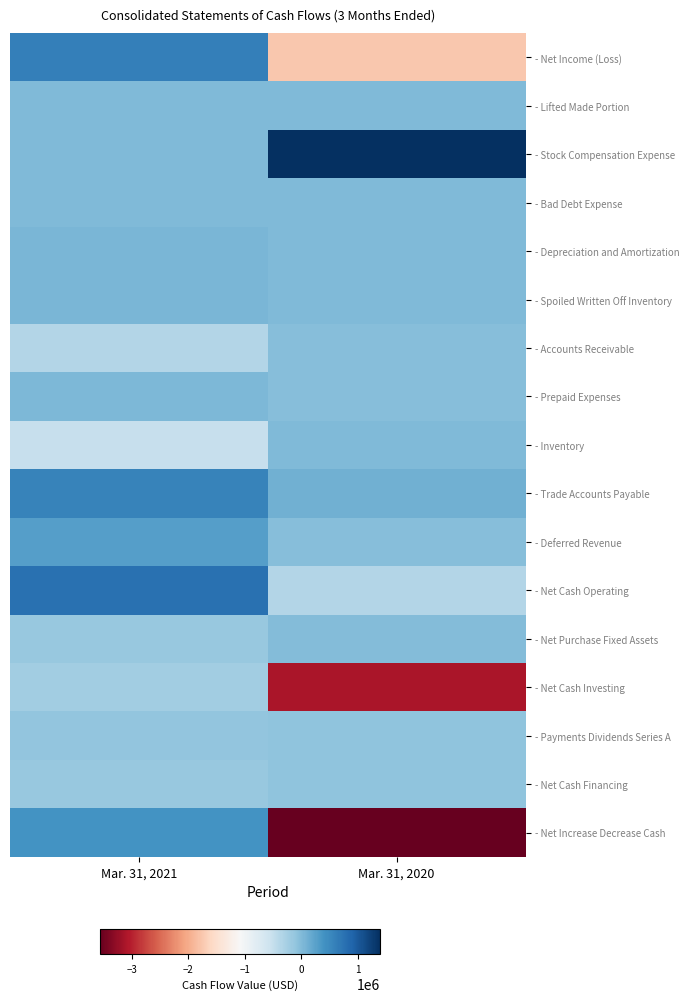

Reading right to left, extract all data points from this chart.

- Net Income (Loss): Mar. 31, 2020=-1760627	Mar. 31, 2021=618359
- Lifted Made Portion: Mar. 31, 2020=0	Mar. 31, 2021=7211
- Stock Compensation Expense: Mar. 31, 2020=1393648	Mar. 31, 2021=0
- Bad Debt Expense: Mar. 31, 2020=728	Mar. 31, 2021=977
- Depreciation and Amortization: Mar. 31, 2020=1877	Mar. 31, 2021=41783
- Spoiled Written Off Inventory: Mar. 31, 2020=0	Mar. 31, 2021=38651
- Accounts Receivable: Mar. 31, 2020=-21919	Mar. 31, 2021=-351972
- Prepaid Expenses: Mar. 31, 2020=-32843	Mar. 31, 2021=38538
- Inventory: Mar. 31, 2020=5578	Mar. 31, 2021=-503836
- Trade Accounts Payable: Mar. 31, 2020=110284	Mar. 31, 2021=562610
- Deferred Revenue: Mar. 31, 2020=-21233	Mar. 31, 2021=278355
- Net Cash Operating: Mar. 31, 2020=-357943	Mar. 31, 2021=768894
- Net Purchase Fixed Assets: Mar. 31, 2020=-15393	Mar. 31, 2021=-151304
- Net Cash Investing: Mar. 31, 2020=-3114503	Mar. 31, 2021=-229736
- Payments Dividends Series A: Mar. 31, 2020=-89700	Mar. 31, 2021=-99725
- Net Cash Financing: Mar. 31, 2020=-89700	Mar. 31, 2021=-148147
- Net Increase Decrease Cash: Mar. 31, 2020=-3562146	Mar. 31, 2021=391011